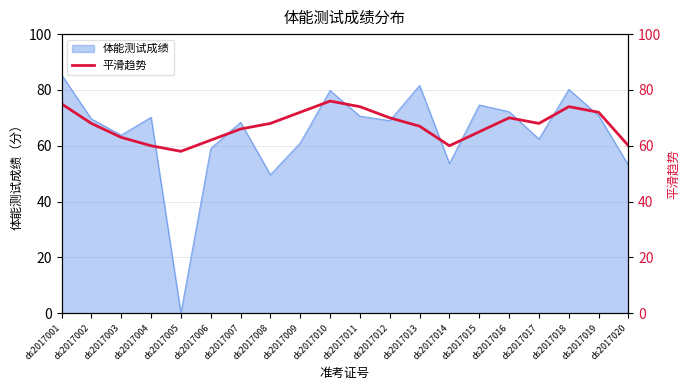

Reading left to right, transcribe all the data shown in this chart.

ds2017001=75	ds2017002=68	ds2017003=63	ds2017004=60	ds2017005=58	ds2017006=62	ds2017007=66	ds2017008=68	ds2017009=72	ds2017010=76	ds2017011=74	ds2017012=70	ds2017013=67	ds2017014=60	ds2017015=65	ds2017016=70	ds2017017=68	ds2017018=74	ds2017019=72	ds2017020=60